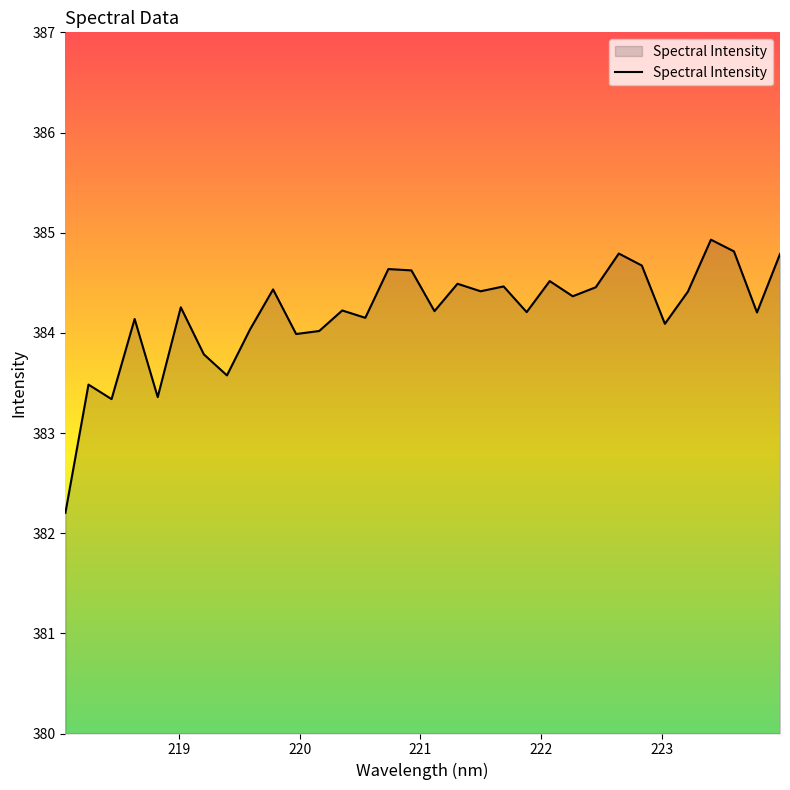

What is the difference between the maximum and minimum values?

2.7